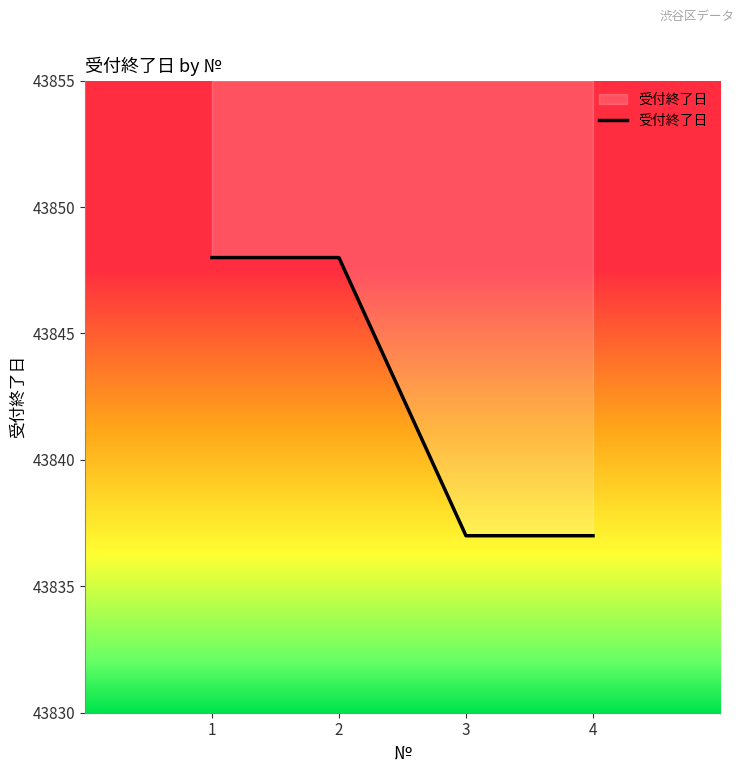

Reading left to right, what are all the values shown in this chart?

43848	43848	43837	43837